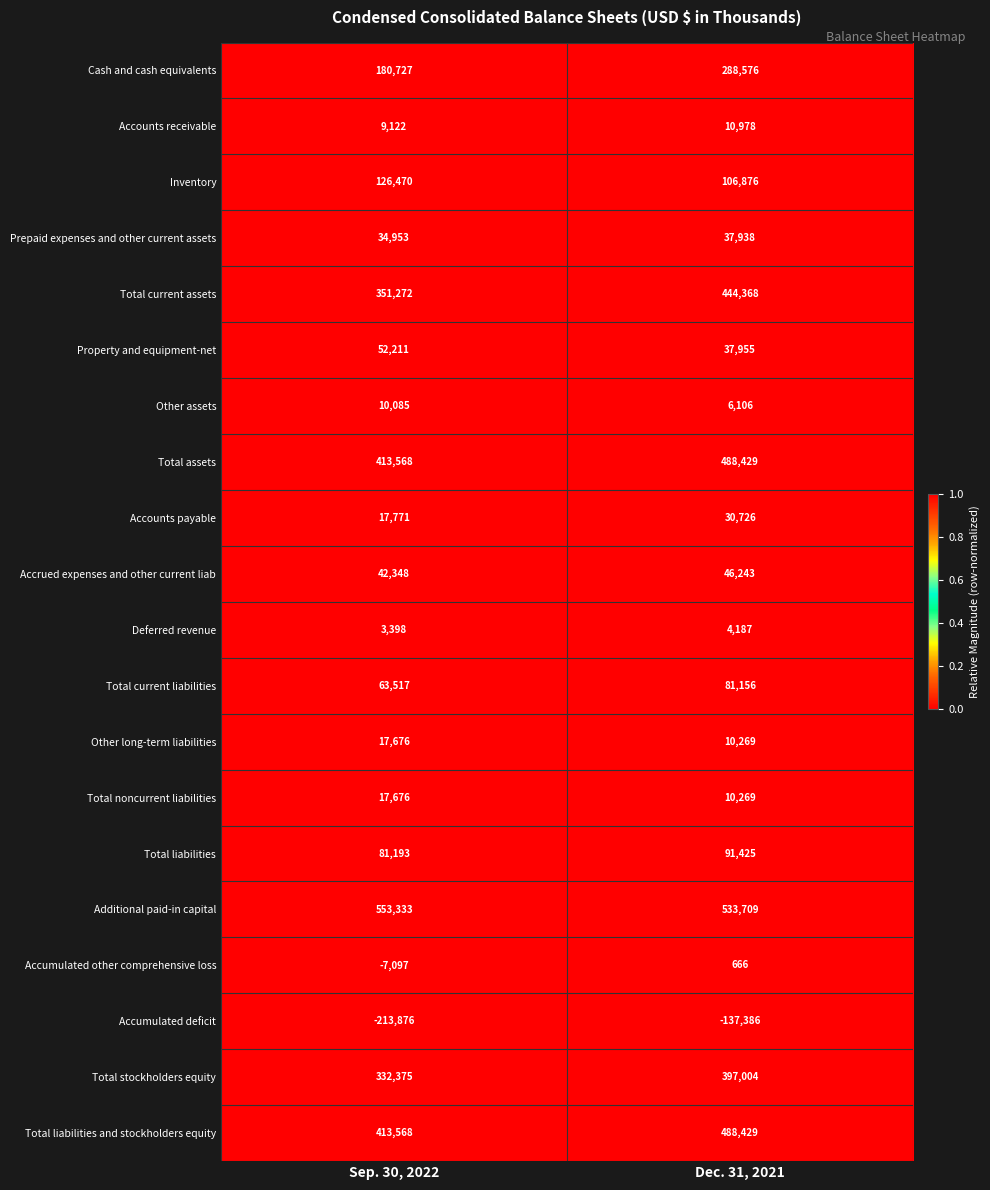

How many data points does each series have?

2